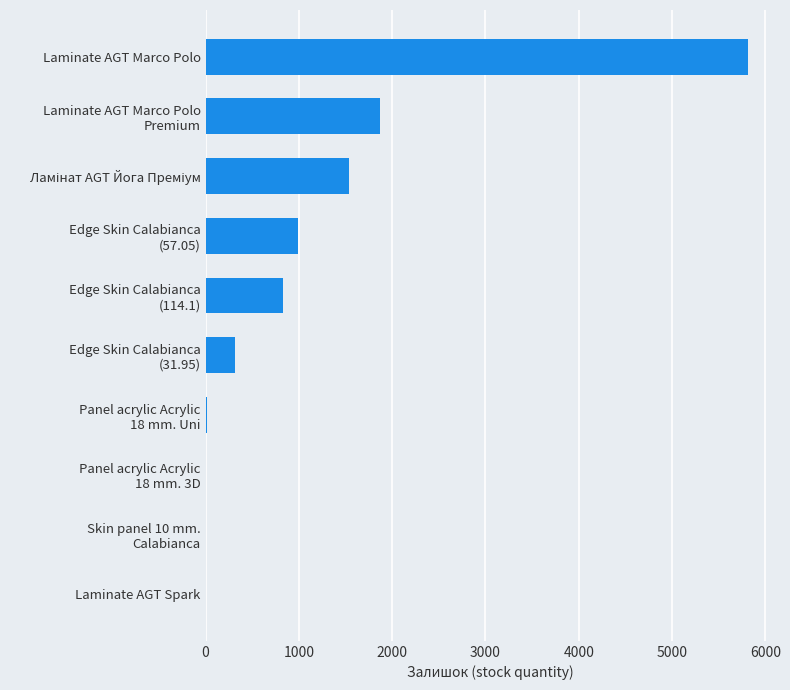

What is the maximum value shown in the chart?

5815